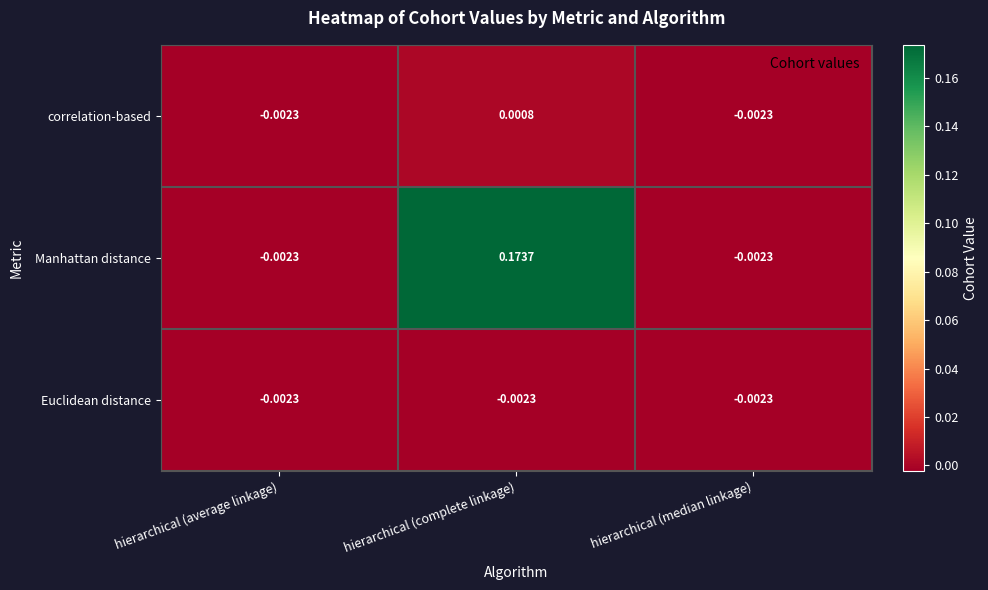

How many data points in Manhattan distance are less than 0?

2